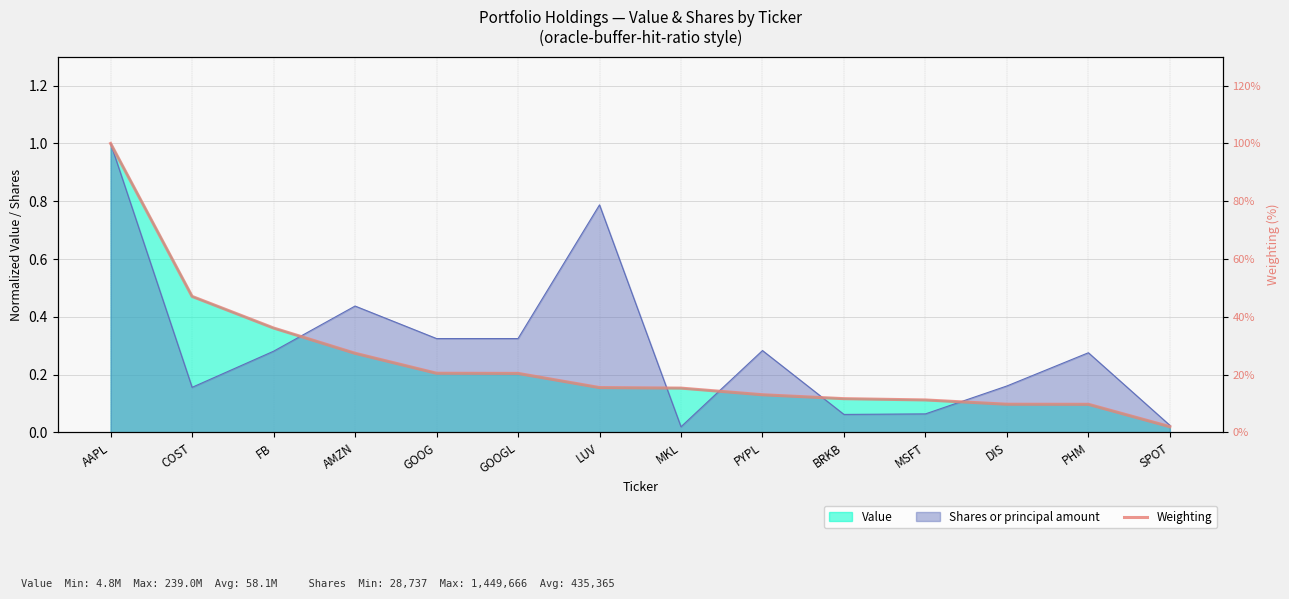

What is the change in value from COST to PYPL?

-0.3